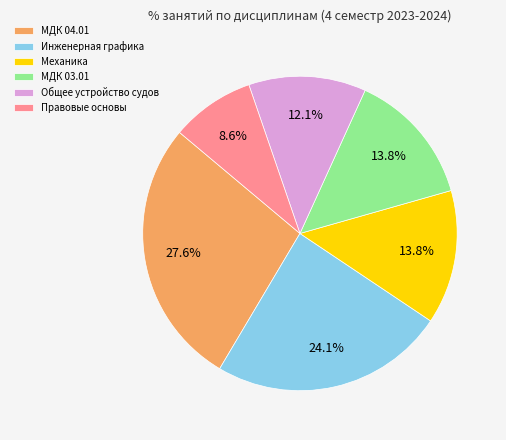

Between Правовые основы and Общее устройство судов, which is larger?

Общее устройство судов